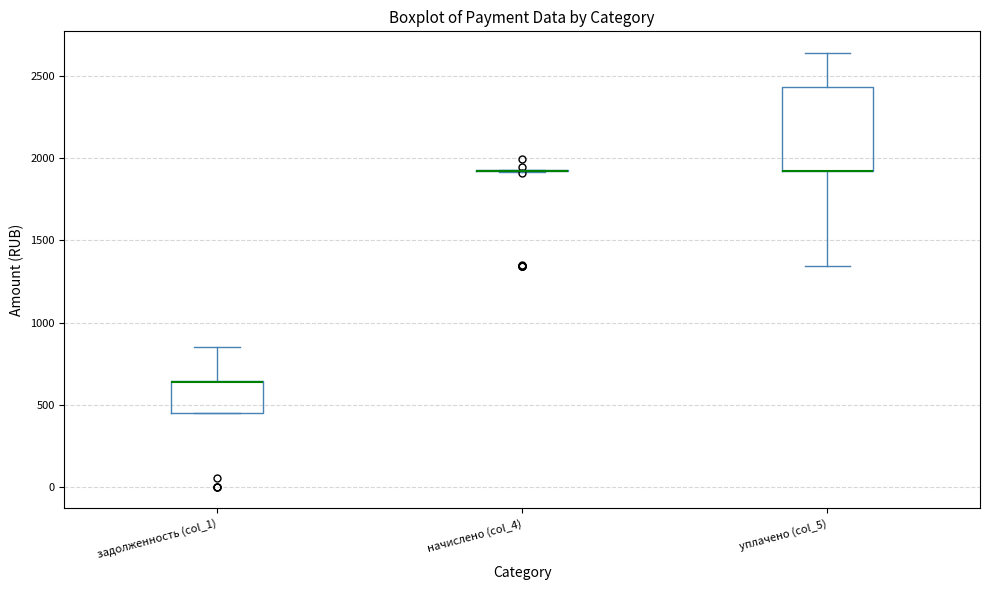

Which box is the tallest, from its lower edge to its upper edge?

уплачено (col_5)